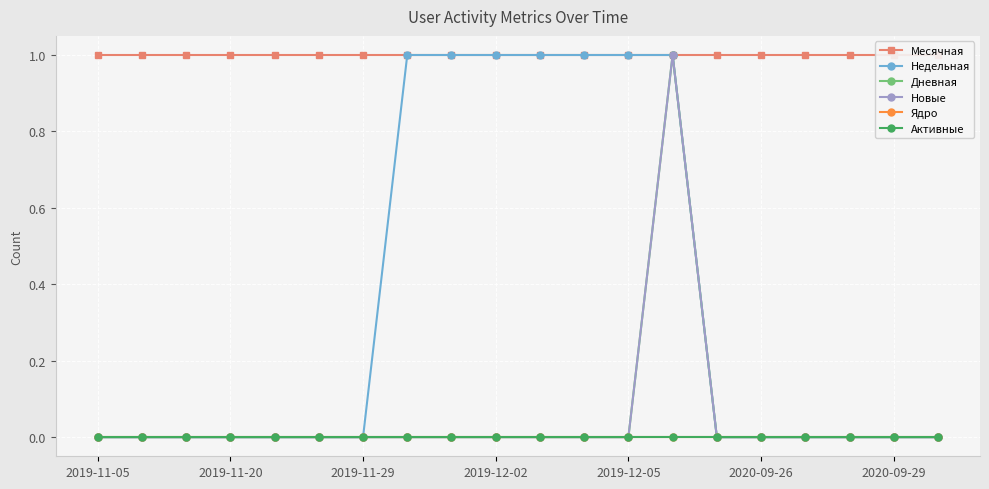

How many positive values does the Дневная series have?

1